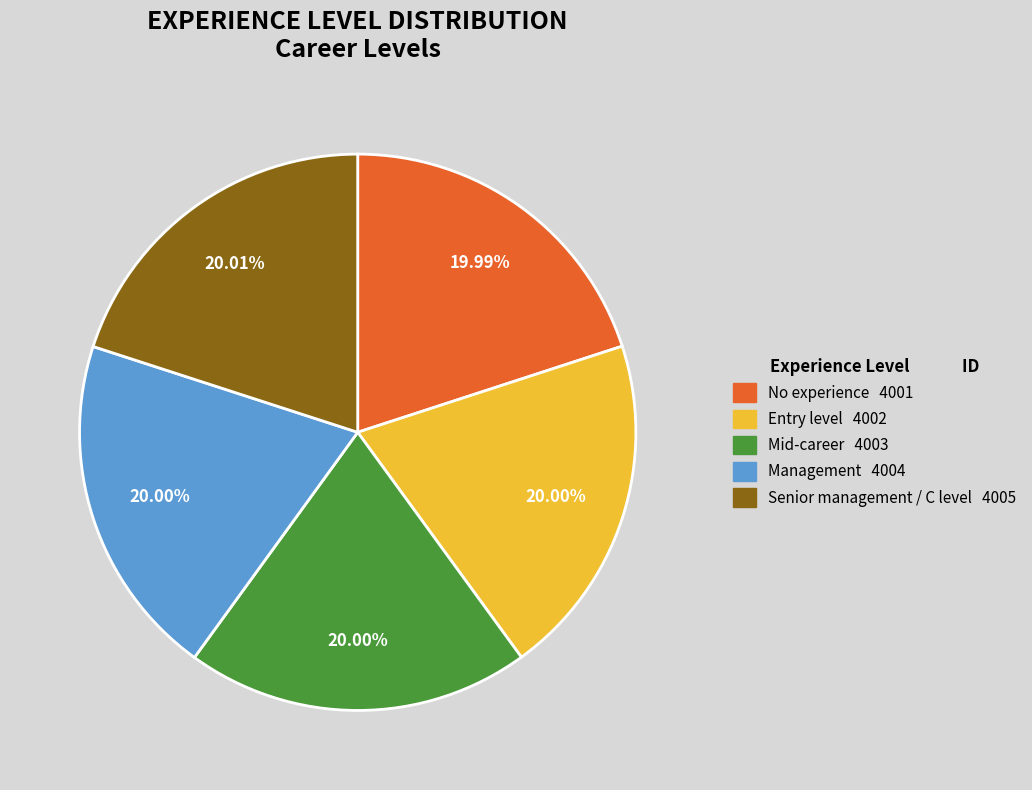

What percentage is the Senior management / C level slice, to the nearest percent?

20%